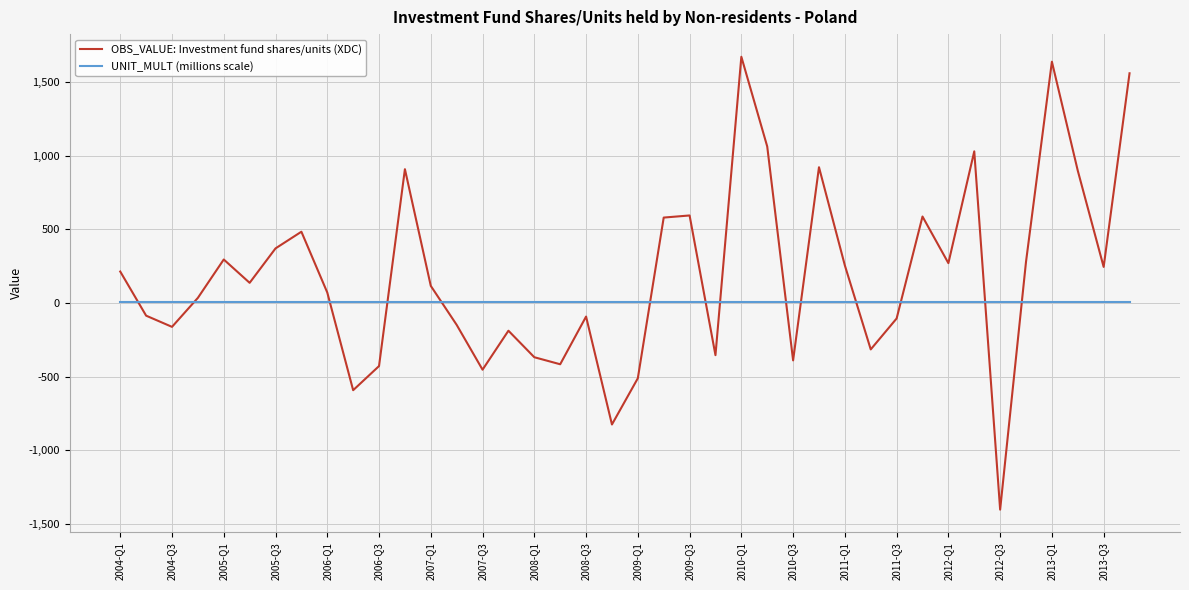

True or false: OBS_VALUE: Investment fund shares/units (XDC) and UNIT_MULT (millions scale) cross at least once.

True